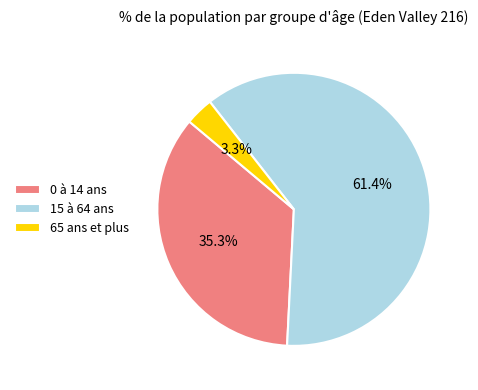

What is the smallest slice in the pie chart?

65 ans et plus